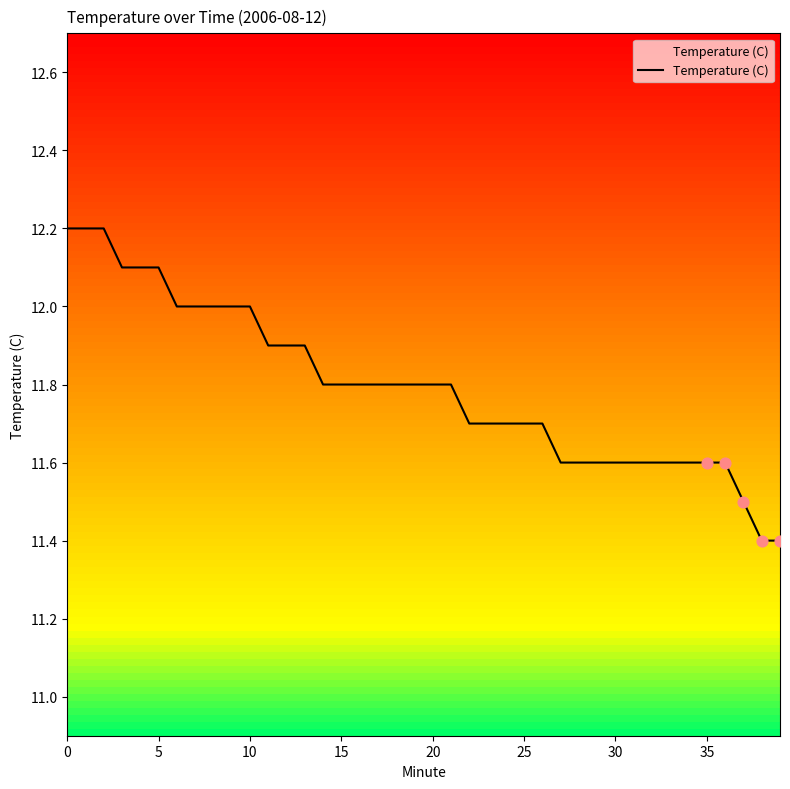

Between 16 and 27, which is larger?

16